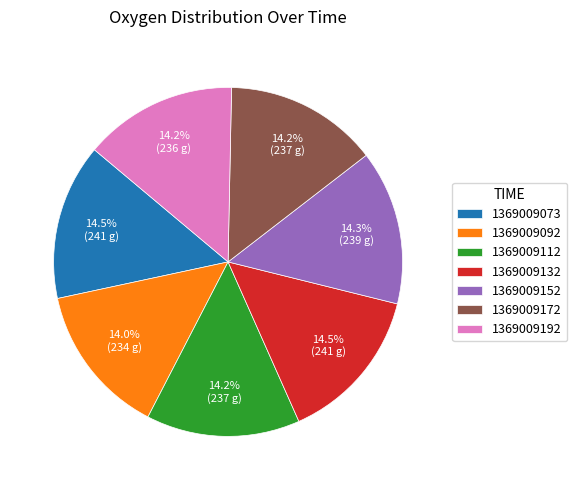

Approximately how many times larger is the value at 1369009152 compared to 1369009132?

1.0